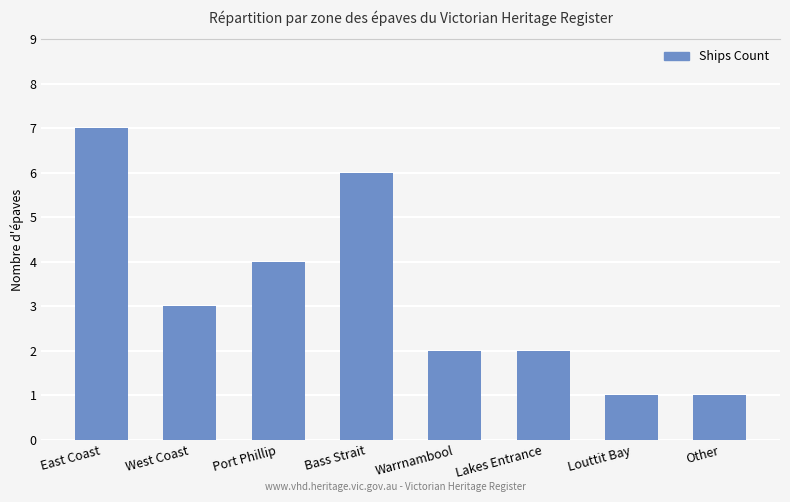

What is the change in value from Warrnambool to Louttit Bay?

-1